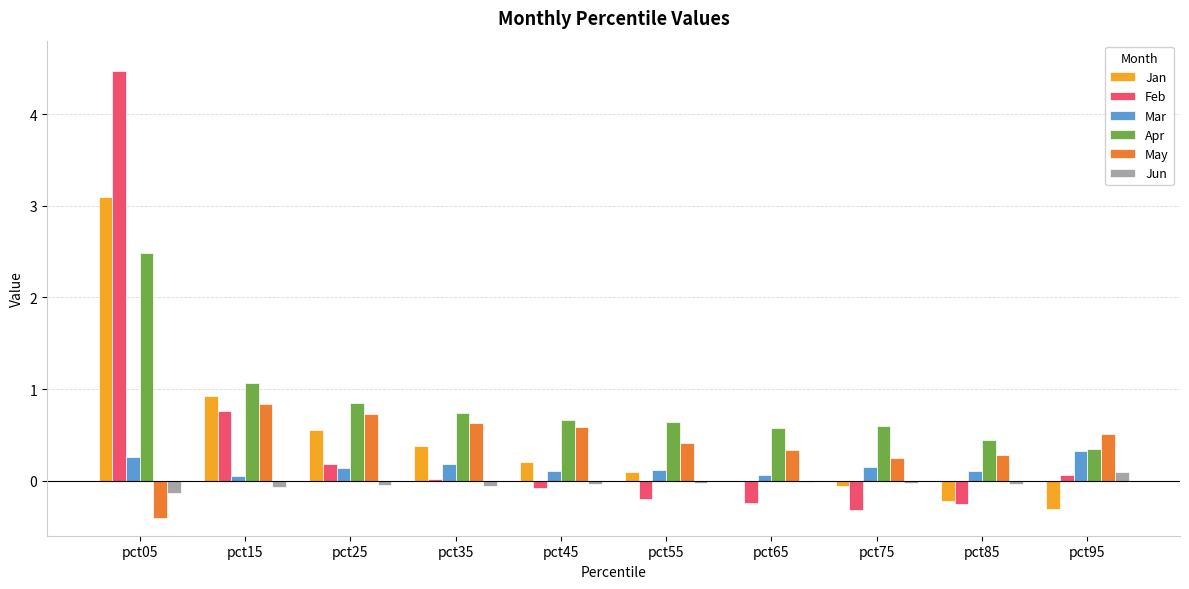

Which series has the largest total across all categories?

Apr